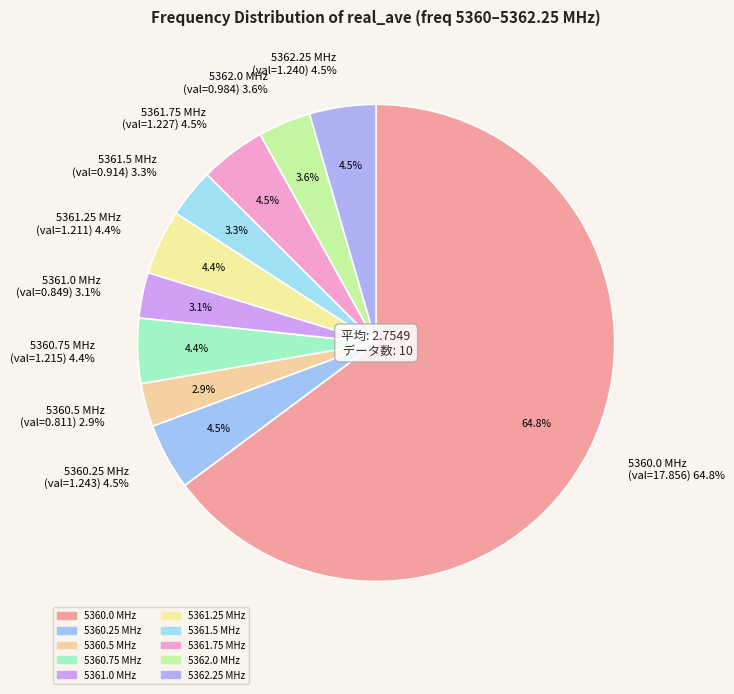

To the nearest percent, what is the difference between the largest and smallest slice percentages?

62%